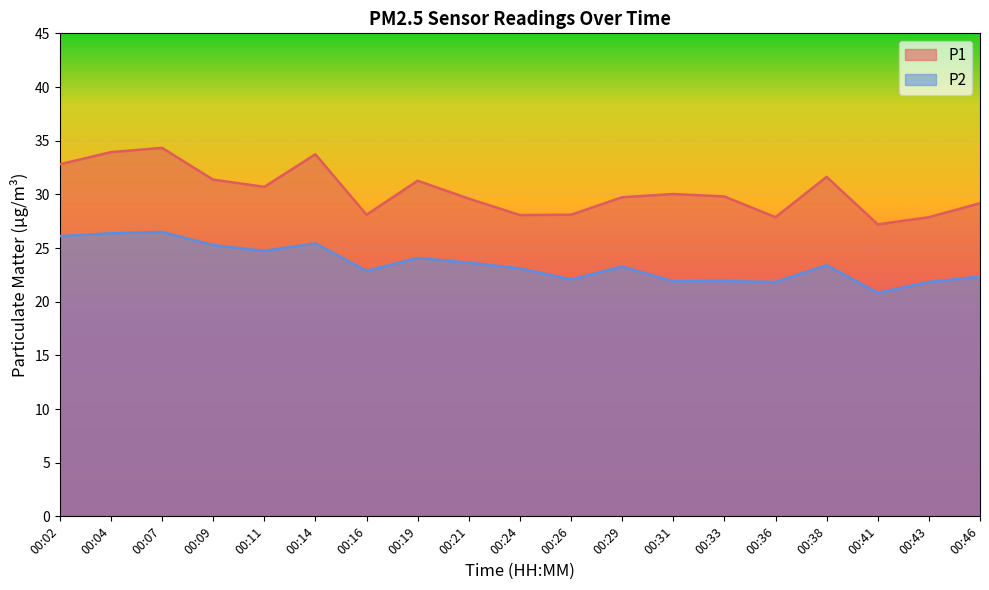

How many distinct data groups are displayed?

2